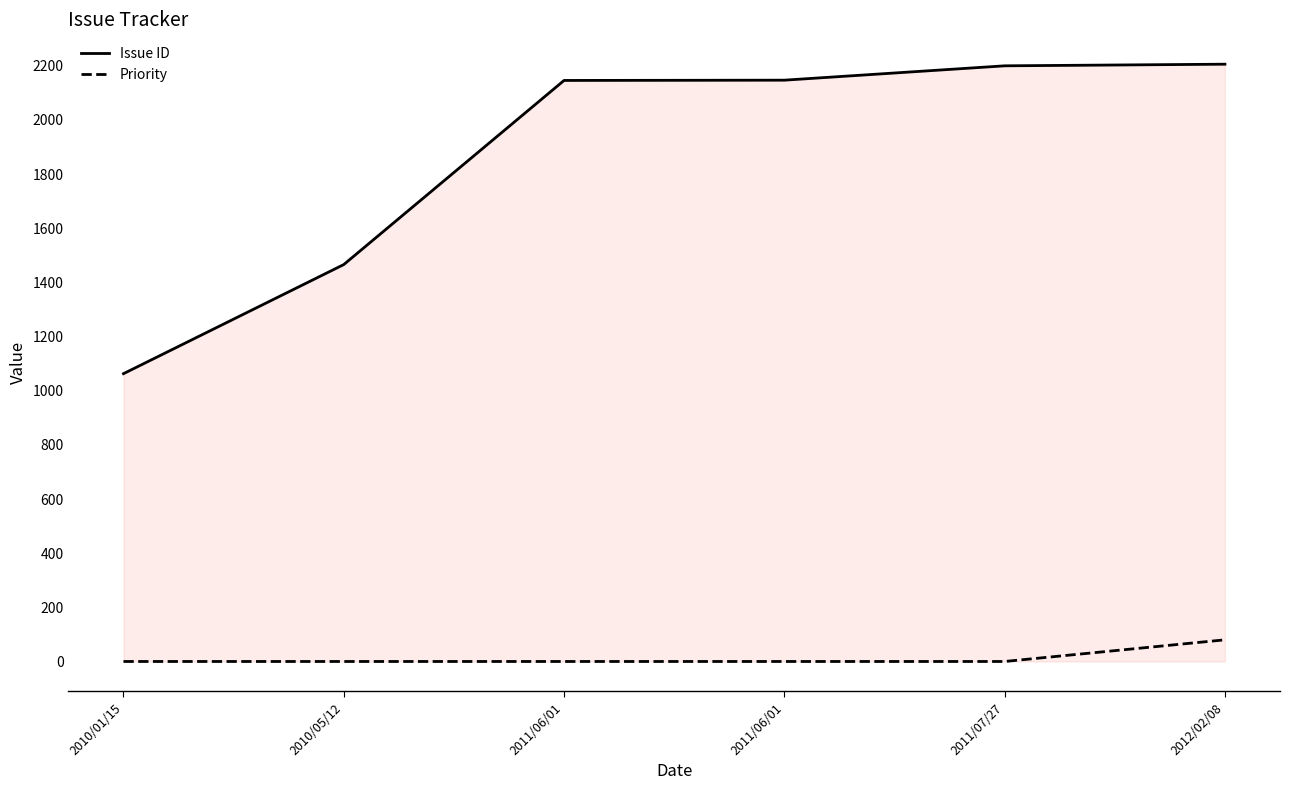

Does the chart have visible grid lines?

No